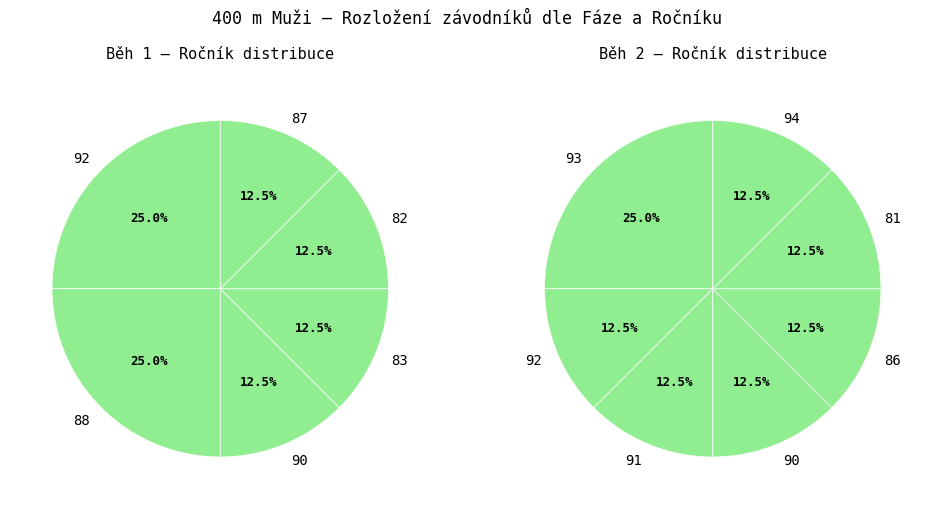

Is the sum of Běh 2 and 4 greater than half?

No